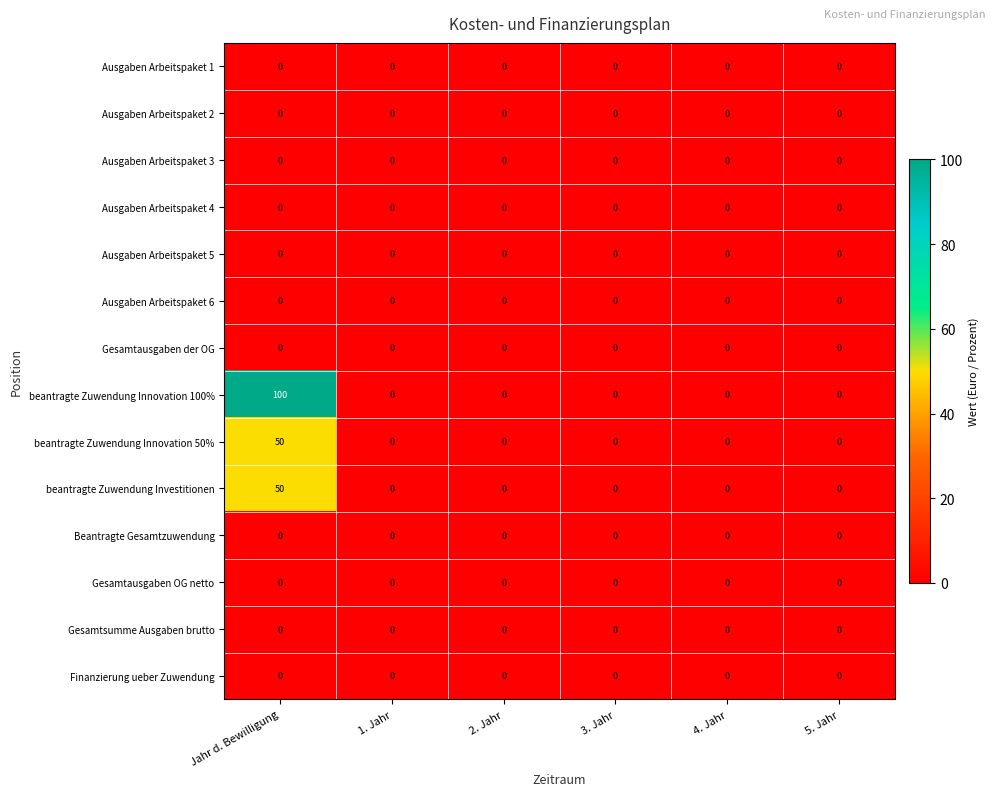

At which category is the sum across all series the highest?

Jahr d. Bewilligung